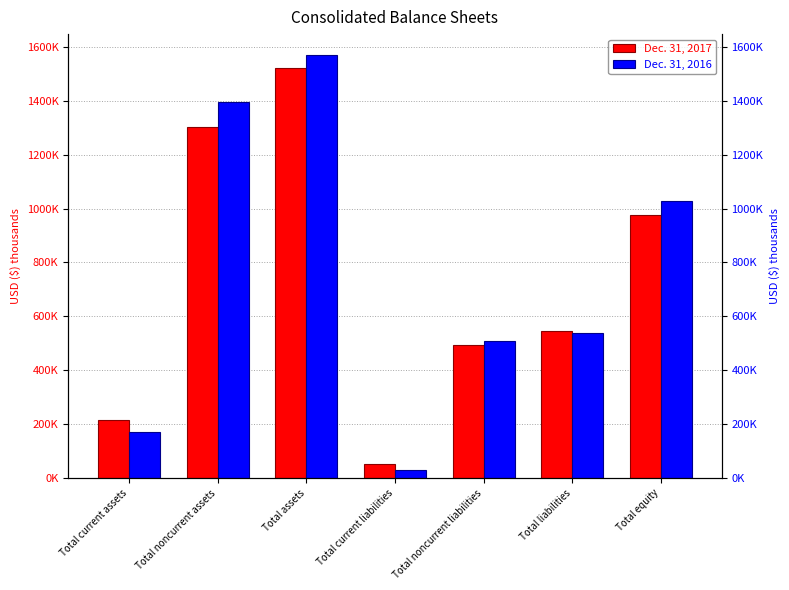

List the labels in order of Dec. 31, 2016 value, smallest first.

Total current liabilities, Total current assets, Total noncurrent liabilities, Total liabilities, Total equity, Total noncurrent assets, Total assets